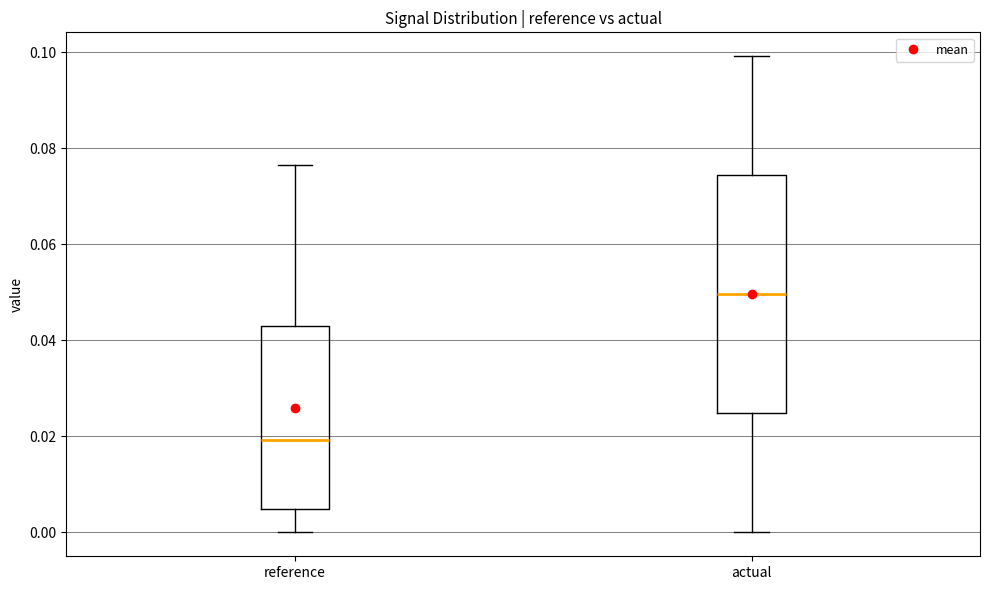

Which box has the lowest median line?

reference